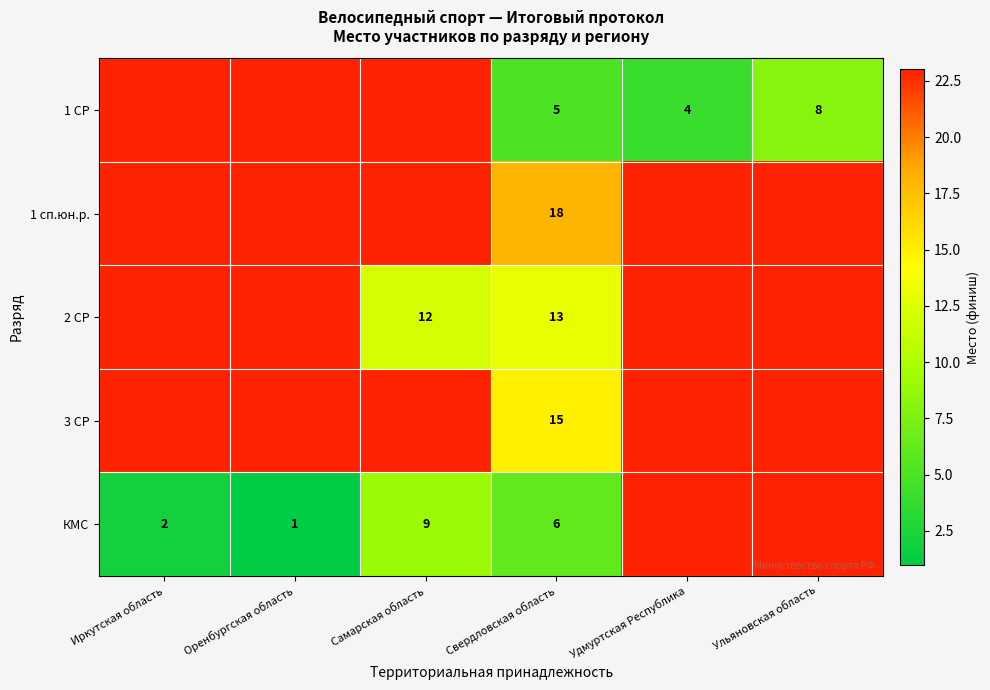

What is the spread (max minus min) of values at Свердловская область?

13